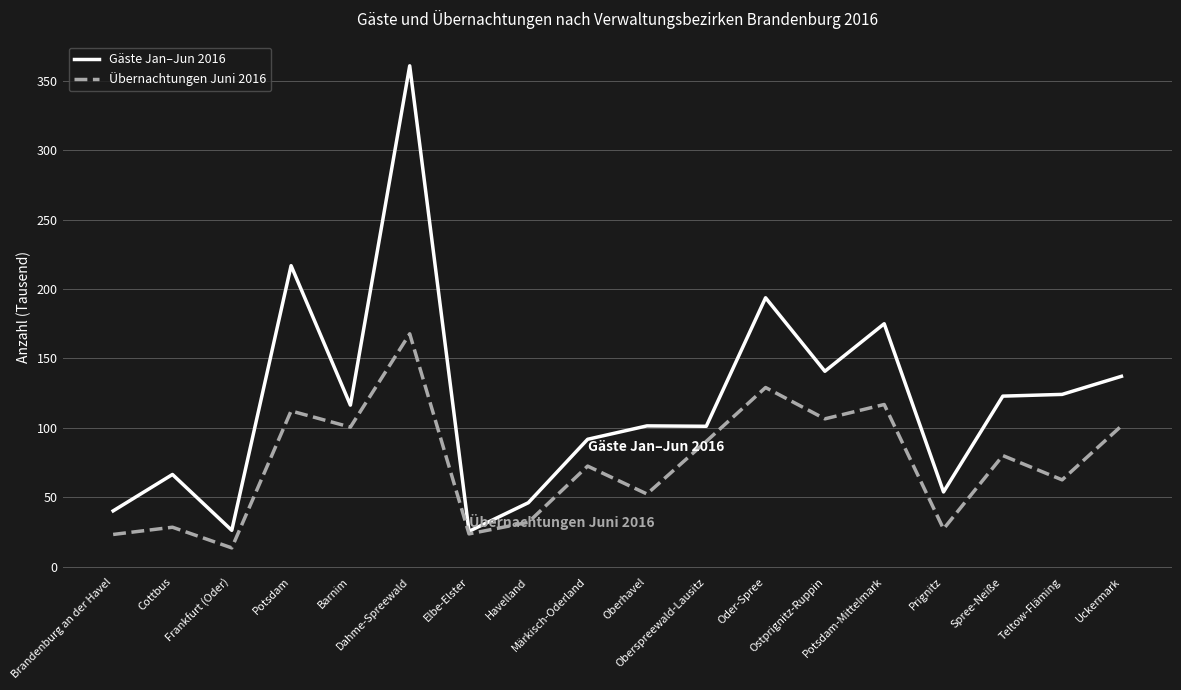

What is the minimum value for Gäste Jan–Jun 2016?

25.5